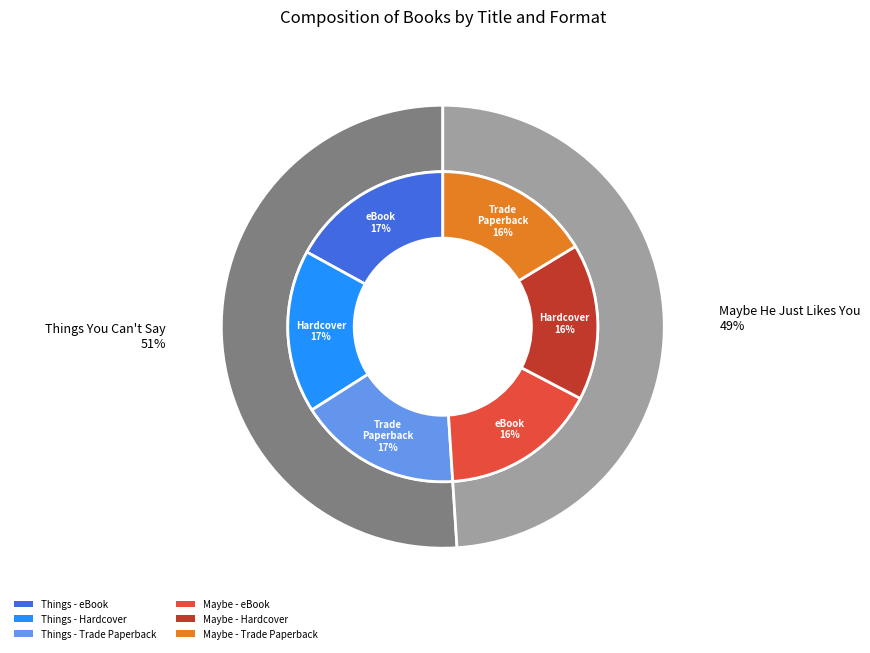

Which slice is the largest?

Things You Can't Say (eBook)